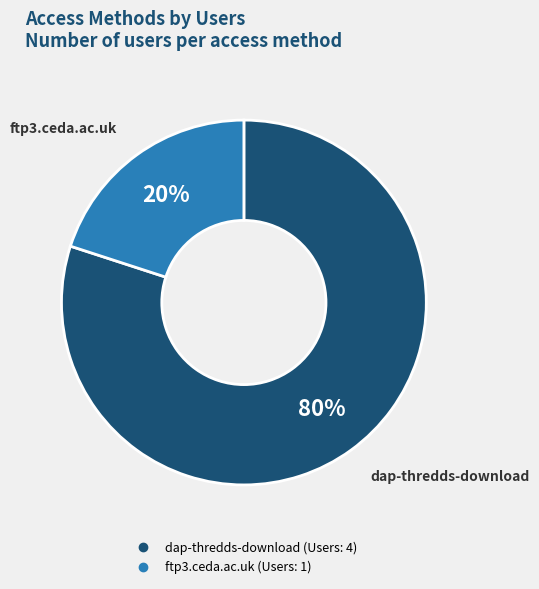

Which has a higher value, ftp3.ceda.ac.uk or dap-thredds-download?

dap-thredds-download